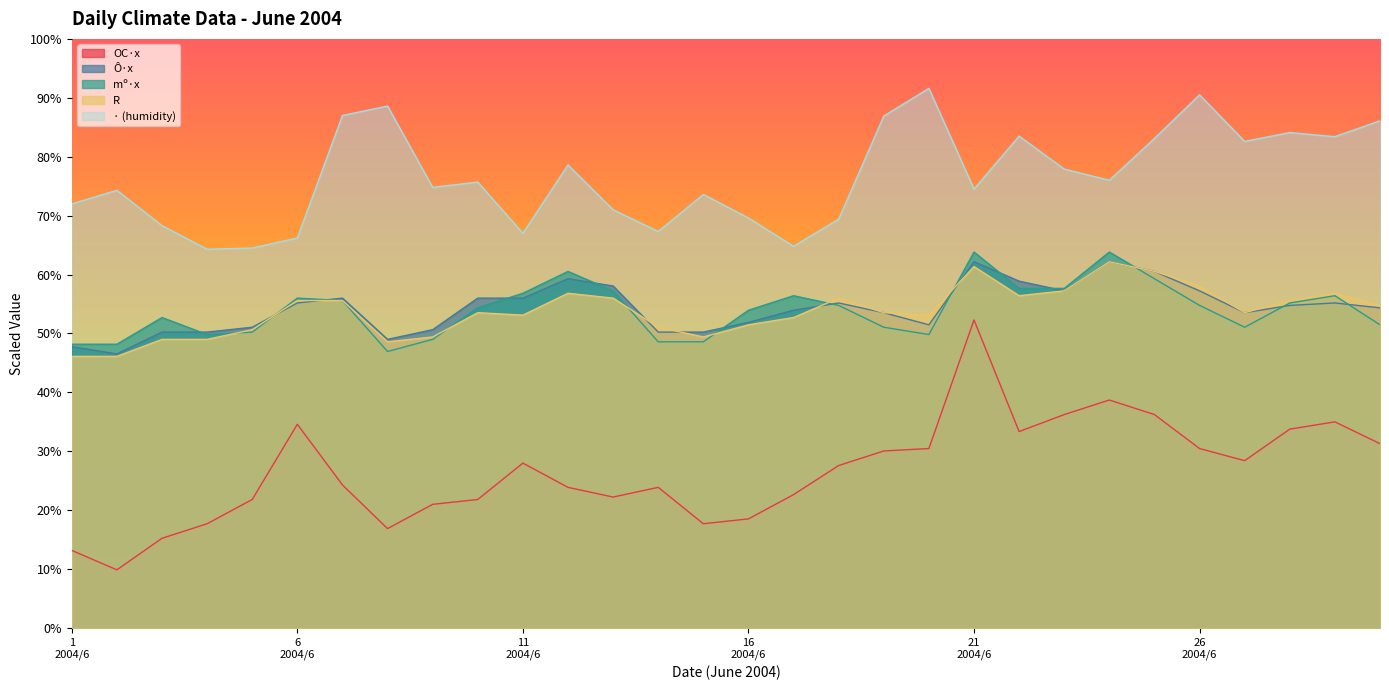

Count the number of data series in this chart.

5